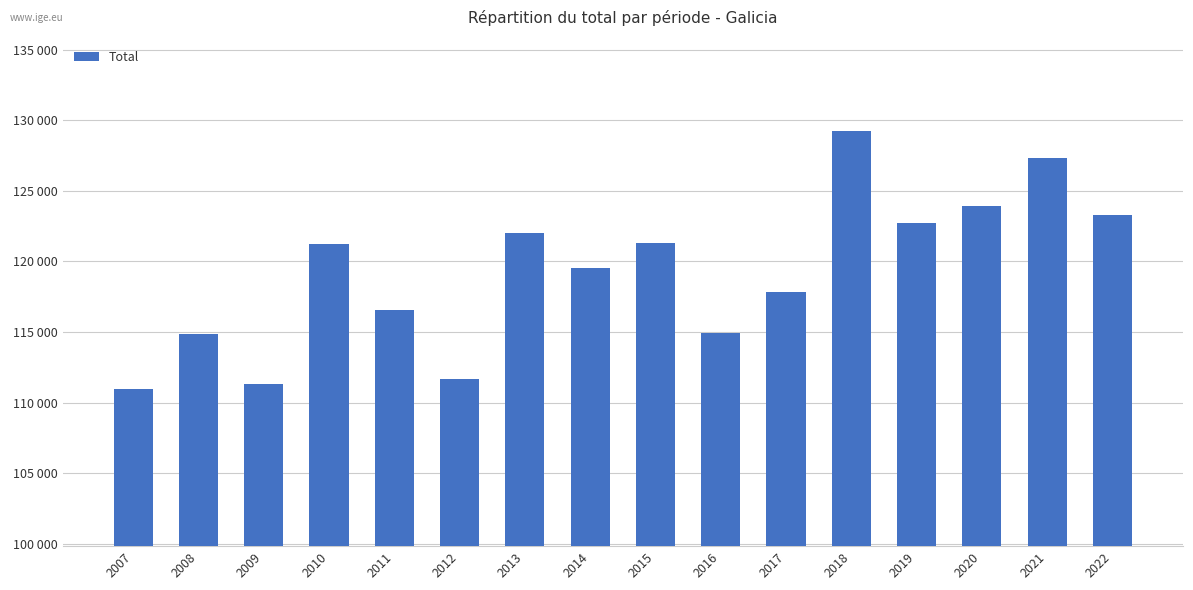

Are the bars horizontal?

No